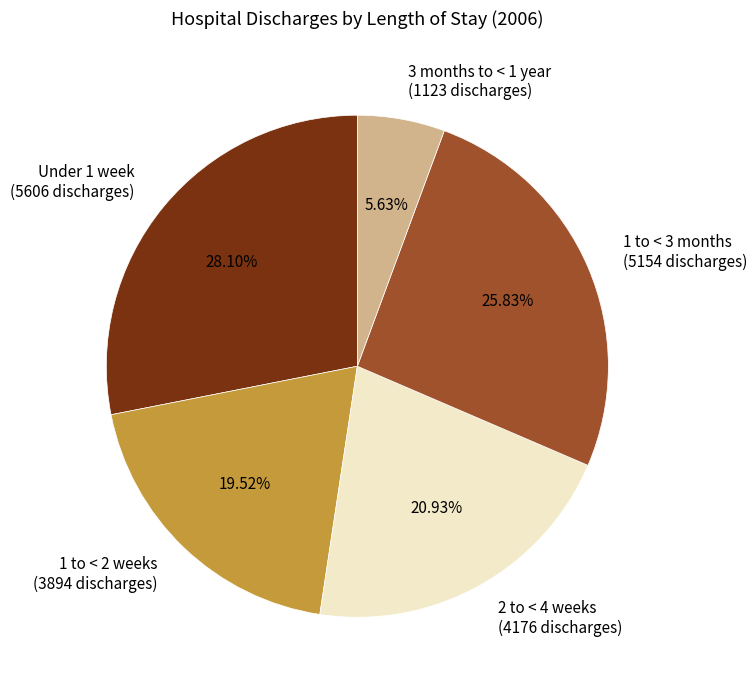

To the nearest percent, what is the average slice percentage?

20%